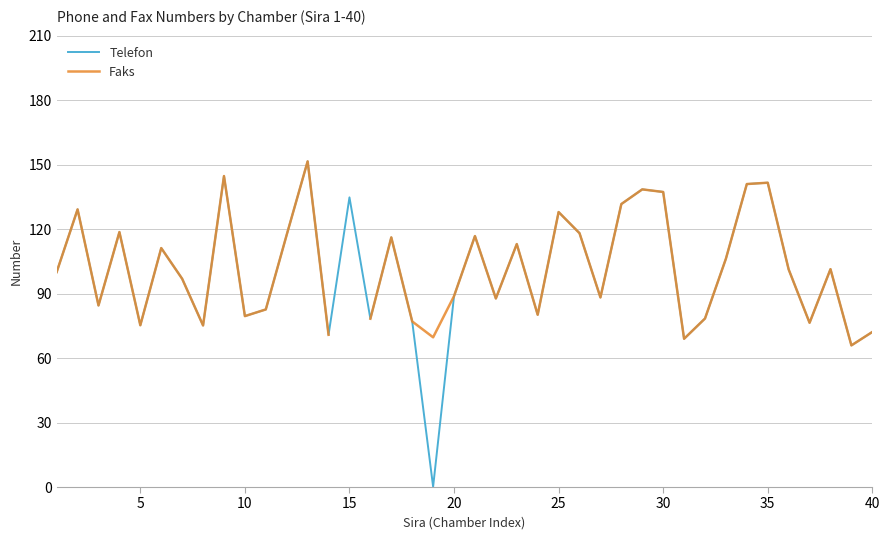

Rank the series by their maximum value, from highest to lowest.

Telefon, Faks